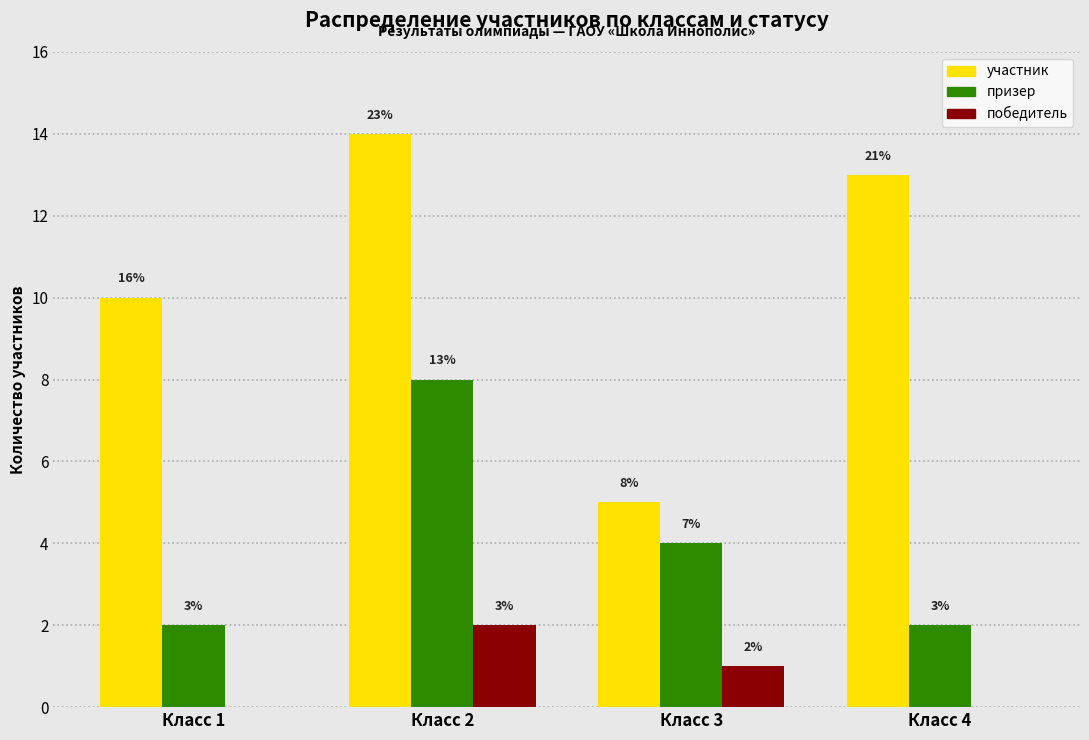

What is the spread (max minus min) of values at Класс 1?

10